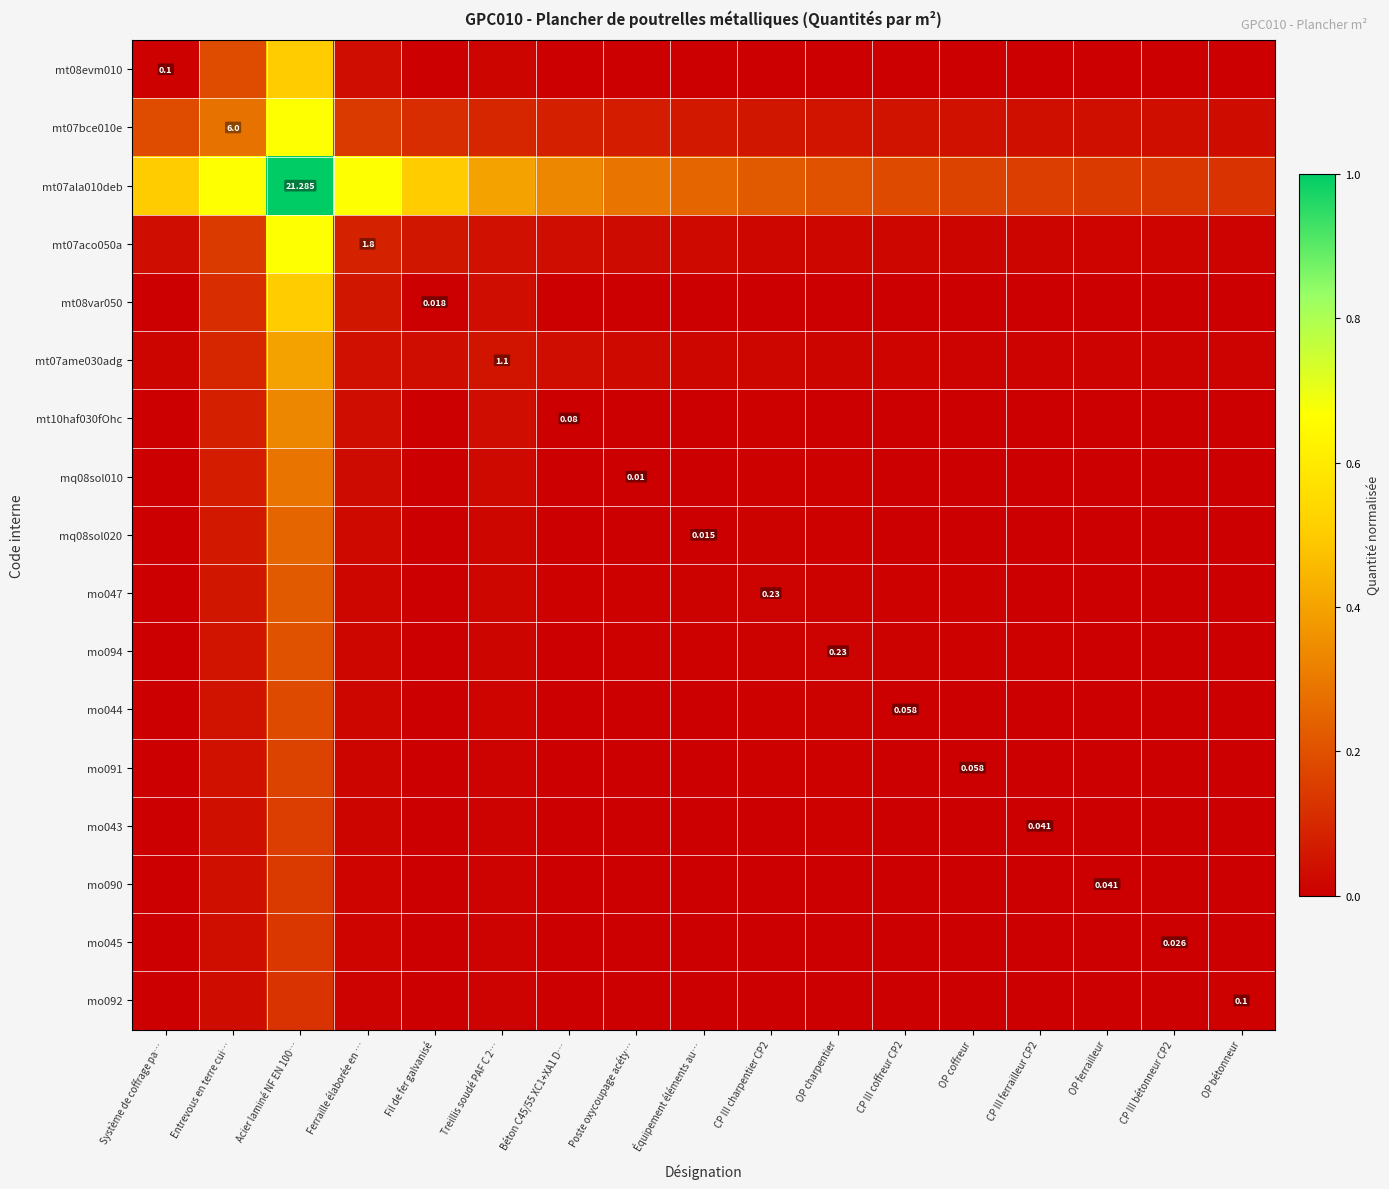

Which category has the lowest value across all series?

CP III bétonneur CP2